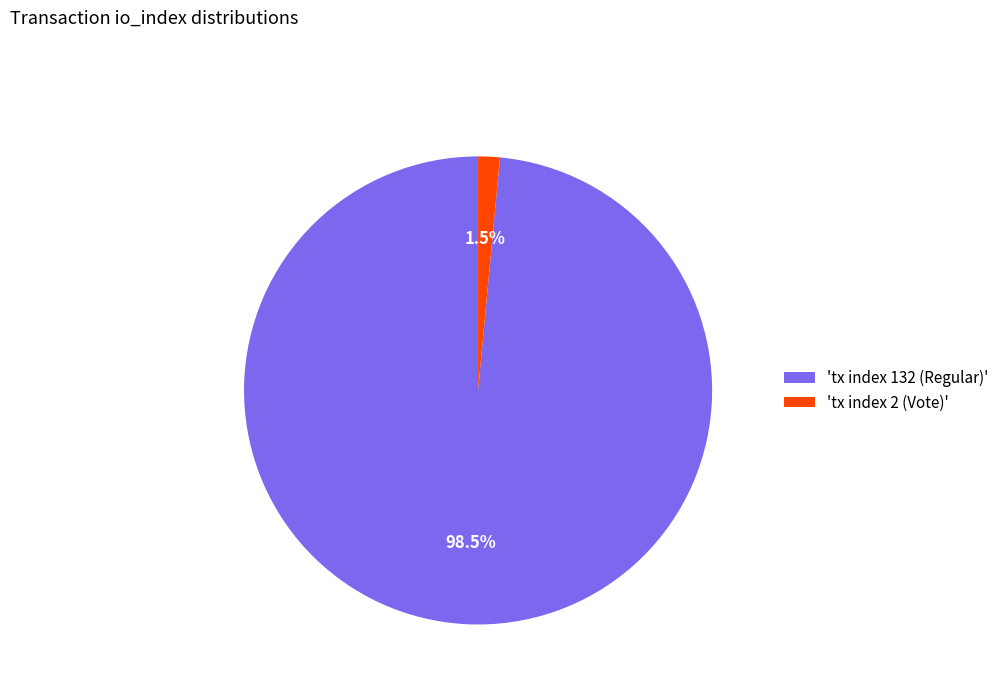

Combined, what portion of the pie is 'tx index 132 (Regular)' and 'tx index 2 (Vote)'?

100.0%